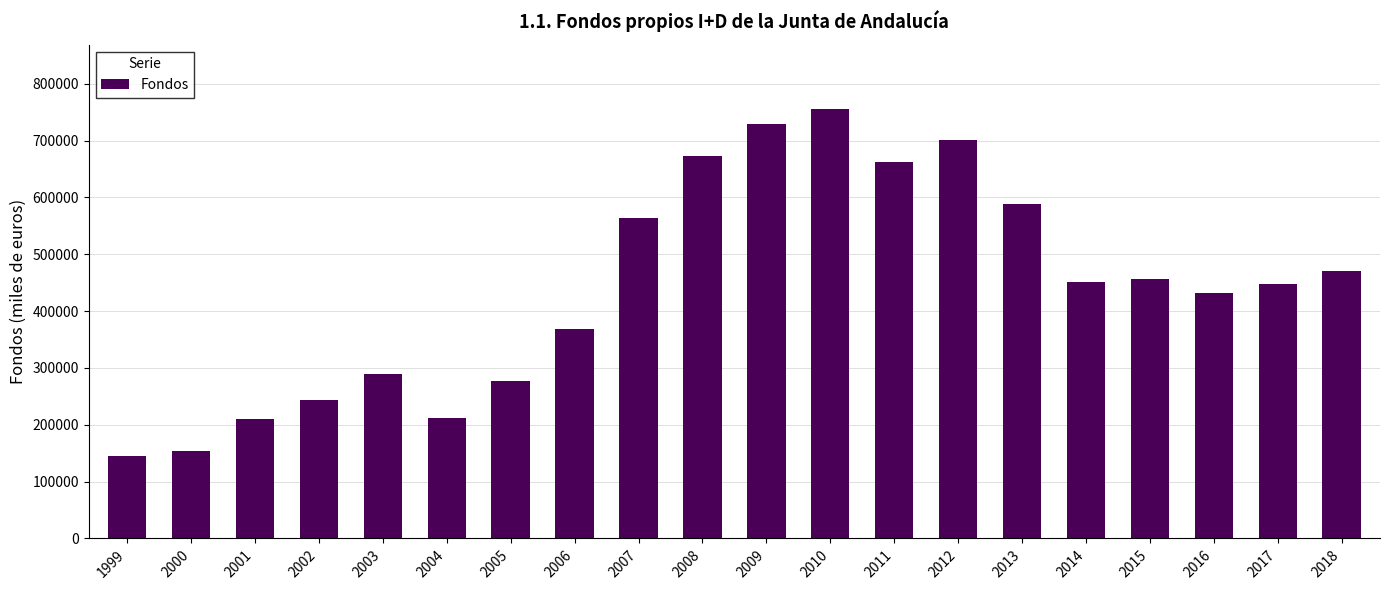

What is the difference between the second highest and minimum values?

583772.4